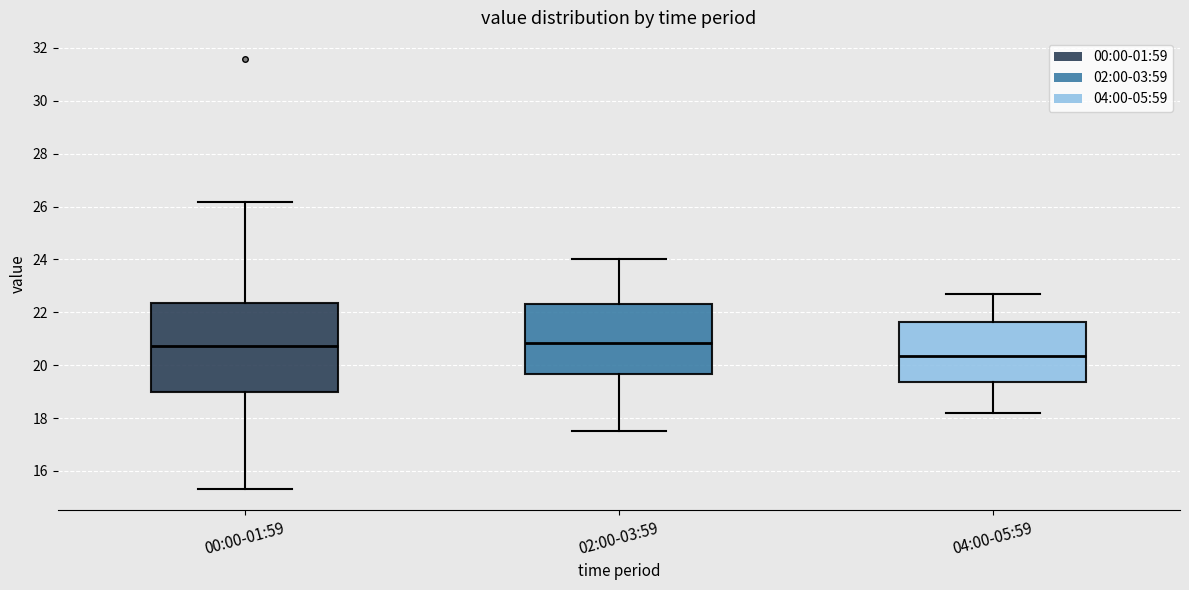

Reading left to right, transcribe this box plot: for each box, give where its median line is, the range the box spans, and where its two whiskers end, as read against the y-axis. The values are not printed on the chart, so give them approximately, as read against the axis.

00:00-01:59: median 20.8, box 19.0 to 22.4, whiskers 15.4 to 26.2
02:00-03:59: median 20.8, box 19.6 to 22.4, whiskers 17.6 to 24.0
04:00-05:59: median 20.4, box 19.4 to 21.6, whiskers 18.2 to 22.8